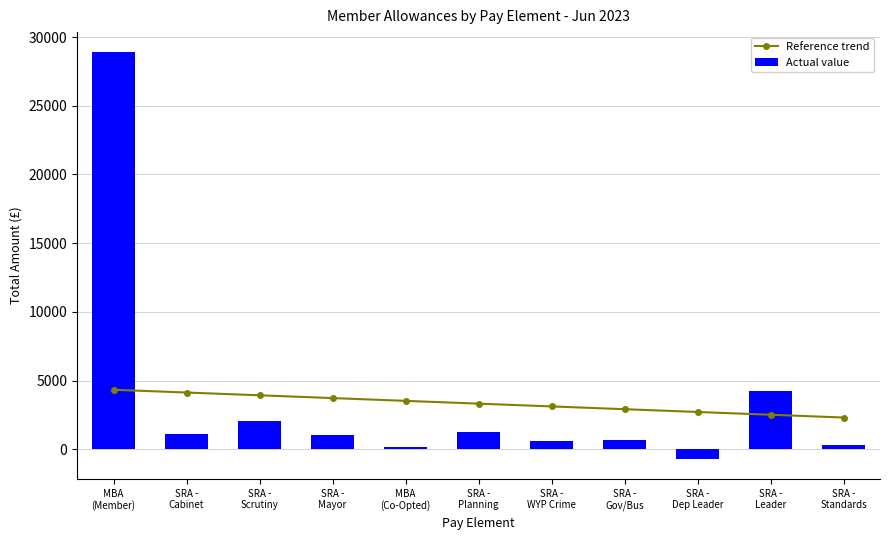

Is the value of Actual value at SRA -
Standards greater than the value of Reference trend at SRA -
Mayor?

No